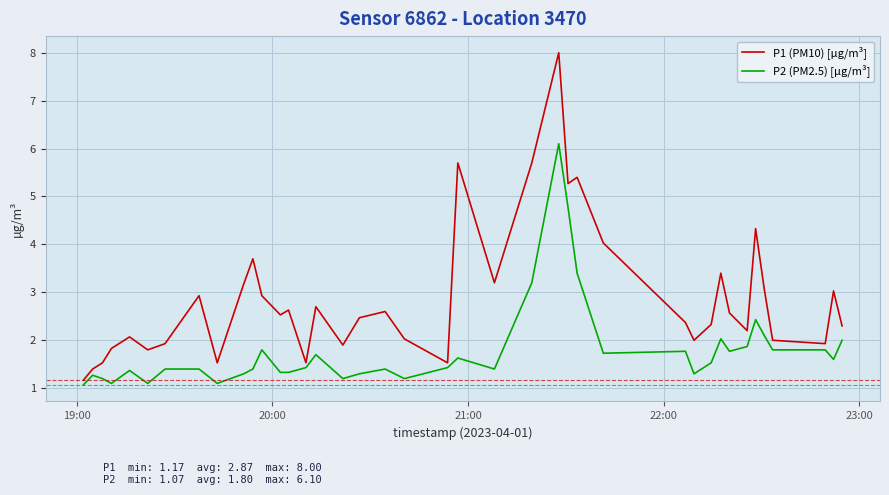

Which series has the largest total across all categories?

P1 (PM10) [µg/m³]